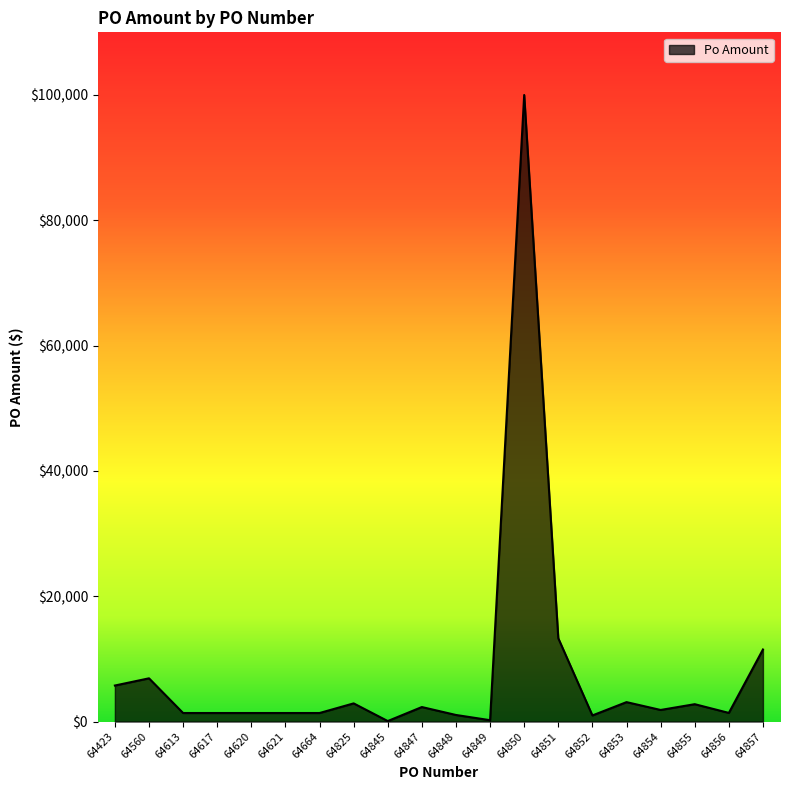

What is the minimum value shown in the chart?

78.5